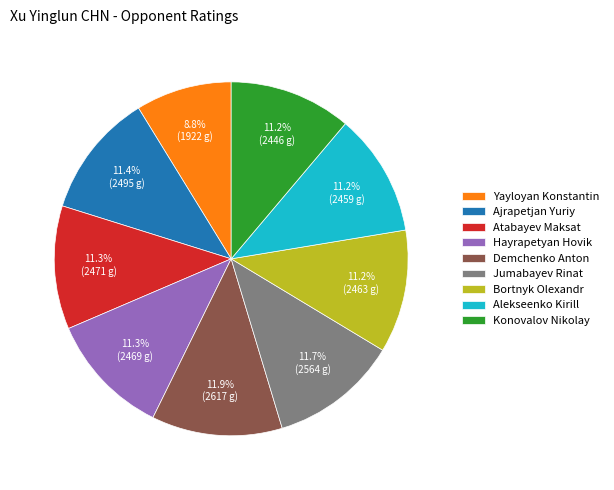

Between Yayloyan Konstantin and Ajrapetjan Yuriy, which is larger?

Ajrapetjan Yuriy